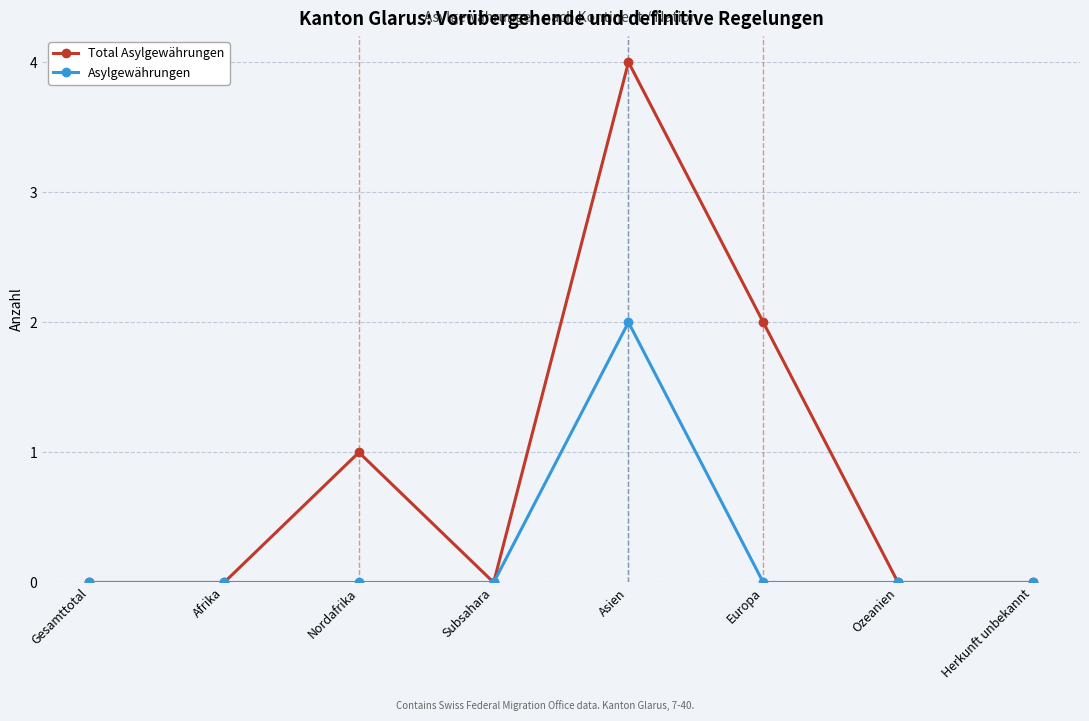

True or false: Total Asylgewährungen has a value of 2 at Ozeanien.

False